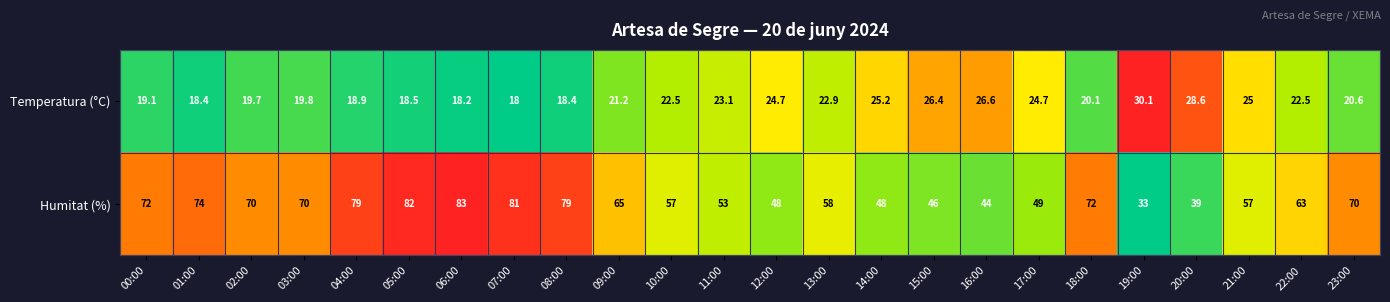

What is the sum of all Temperatura (°C) values?

533.2